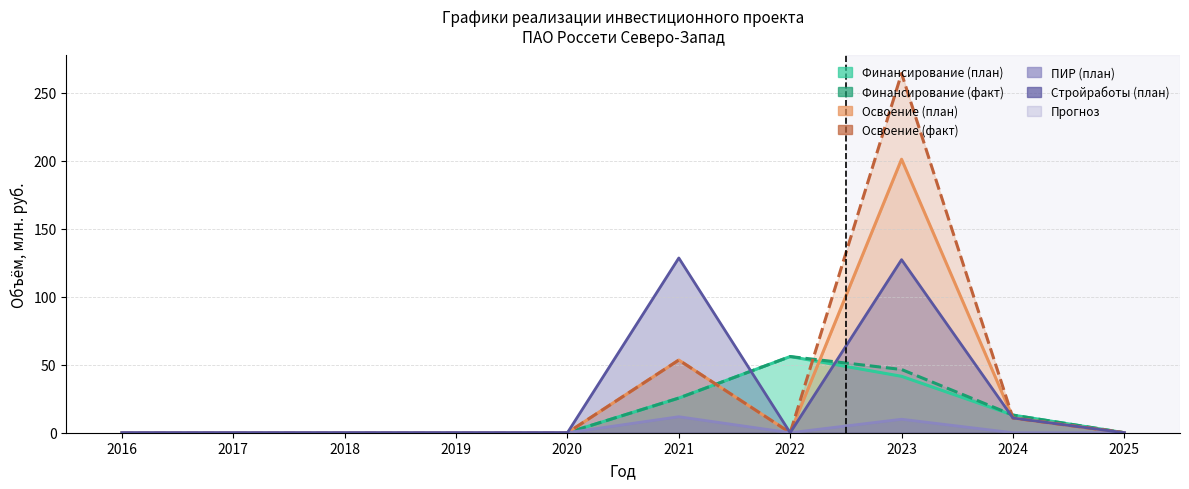

Is it true that ПИР (план) equals -3.6 at 2019?

False